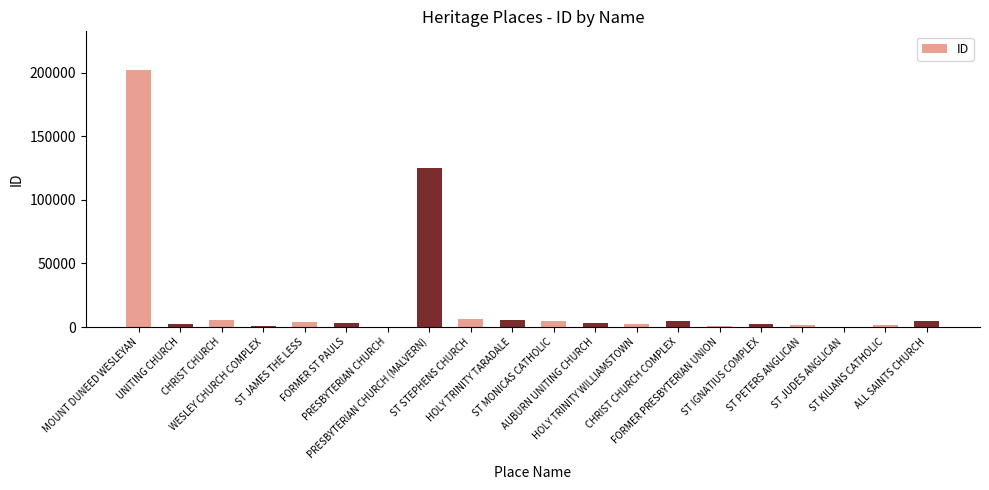

What is the sum of all values?

379640